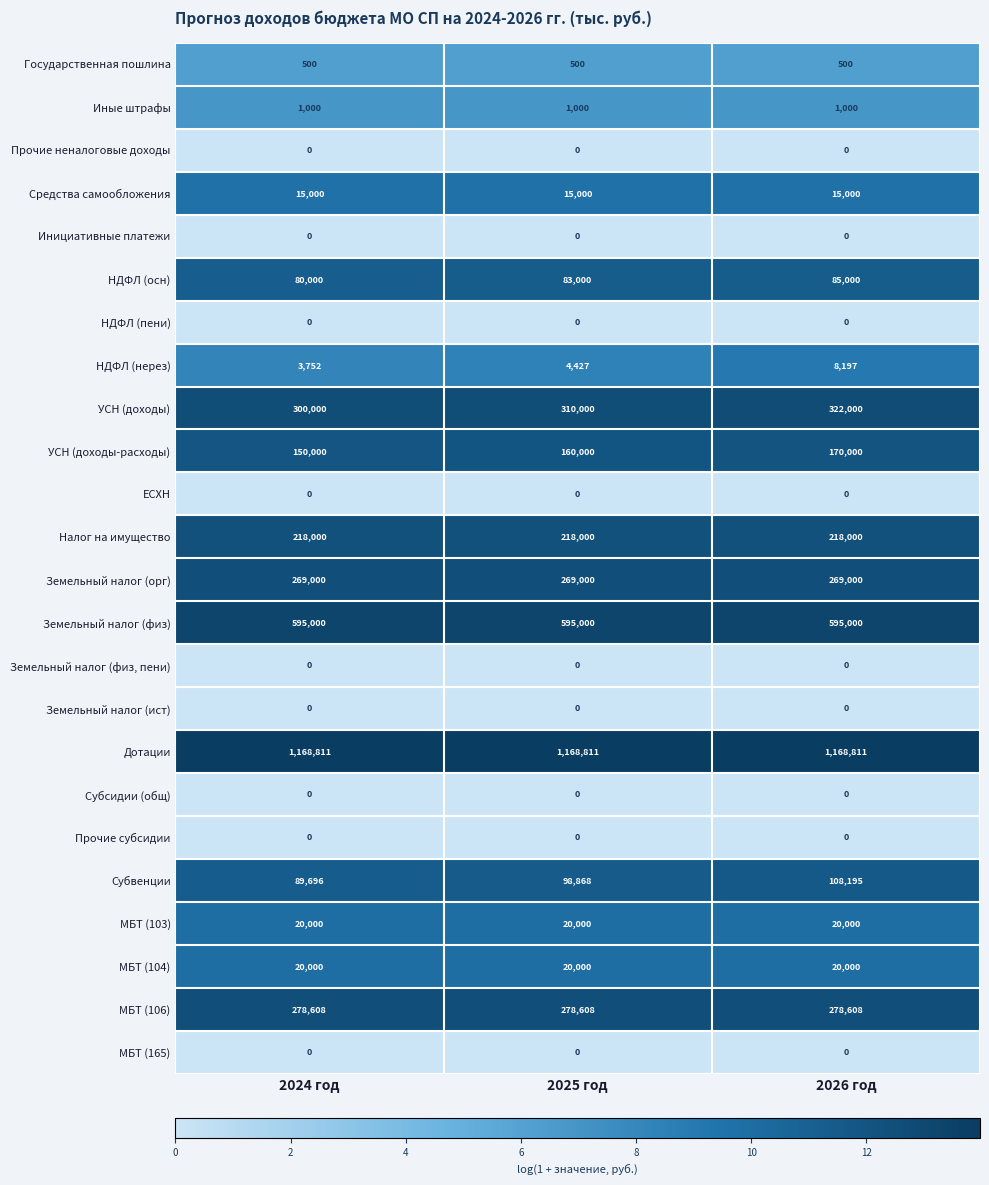

What is the difference between the НДФЛ (нерез) values at 2024 год and 2025 год?

675